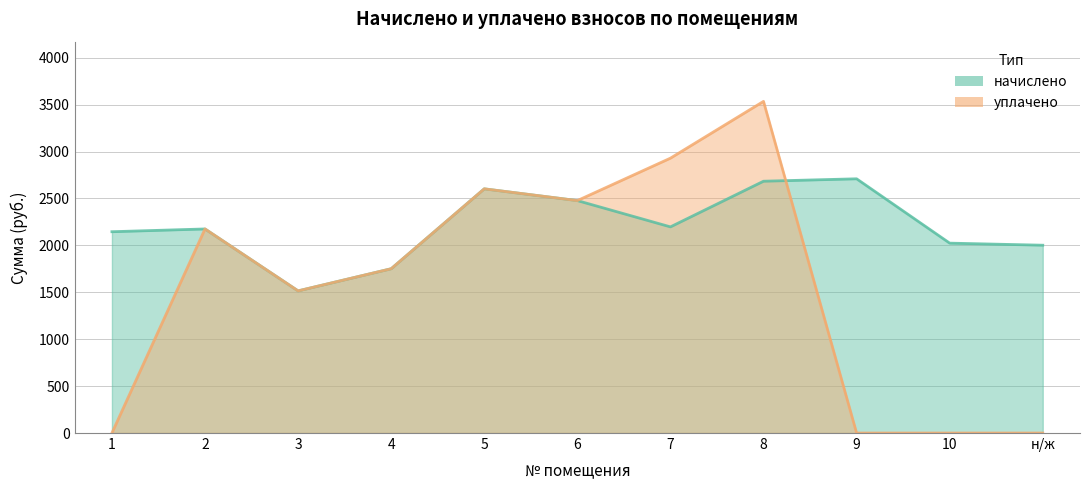

Reading left to right, extract all data points from this chart.

начислено: 1=2145.8	2=2175.3	3=1515.4	4=1751.3	5=2603.0	6=2477.7	7=2197.4	8=2684.1	9=2710.0	10=2024.2	н/ж=2002.0
уплачено: 1=0.0	2=2175.3	3=1515.4	4=1751.3	5=2603.0	6=2477.7	7=2929.9	8=3535.3	9=0.0	10=0.0	н/ж=0.0